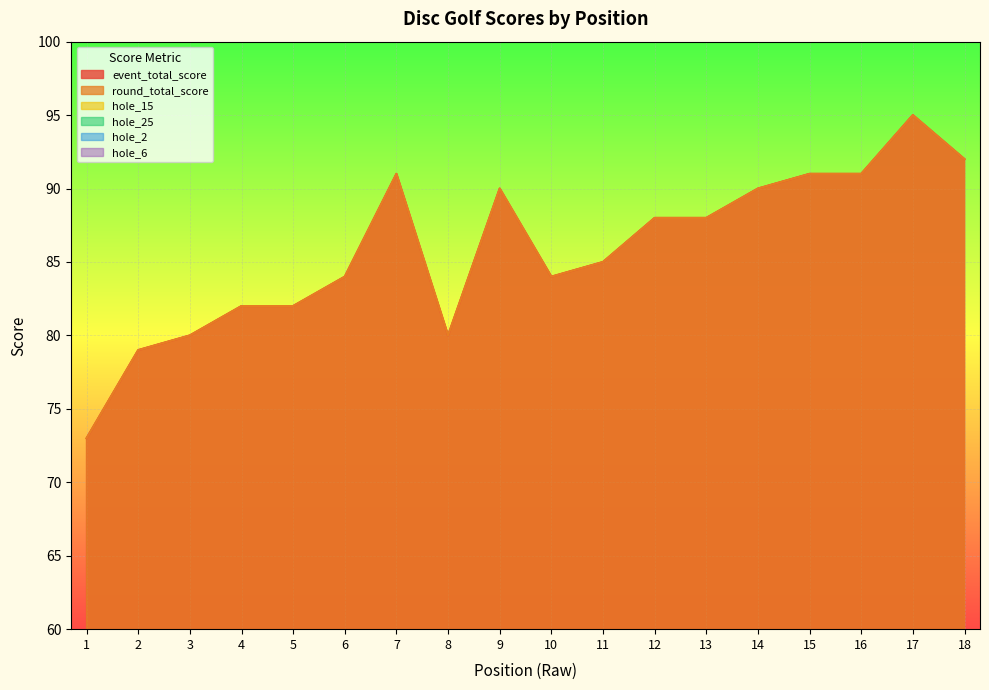

Which series ends up on top after the final intersection of hole_25 and hole_15?

hole_25